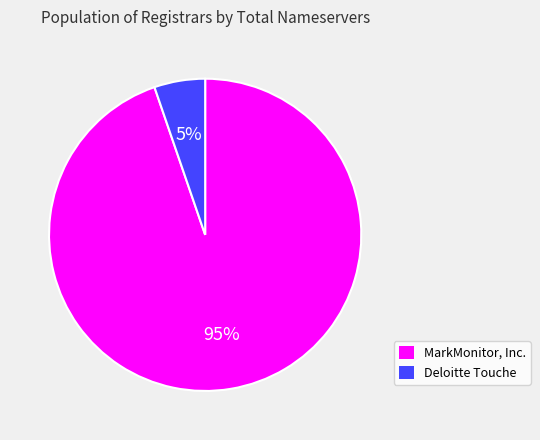

Between MarkMonitor, Inc. and Deloitte Touche, which is larger?

MarkMonitor, Inc.